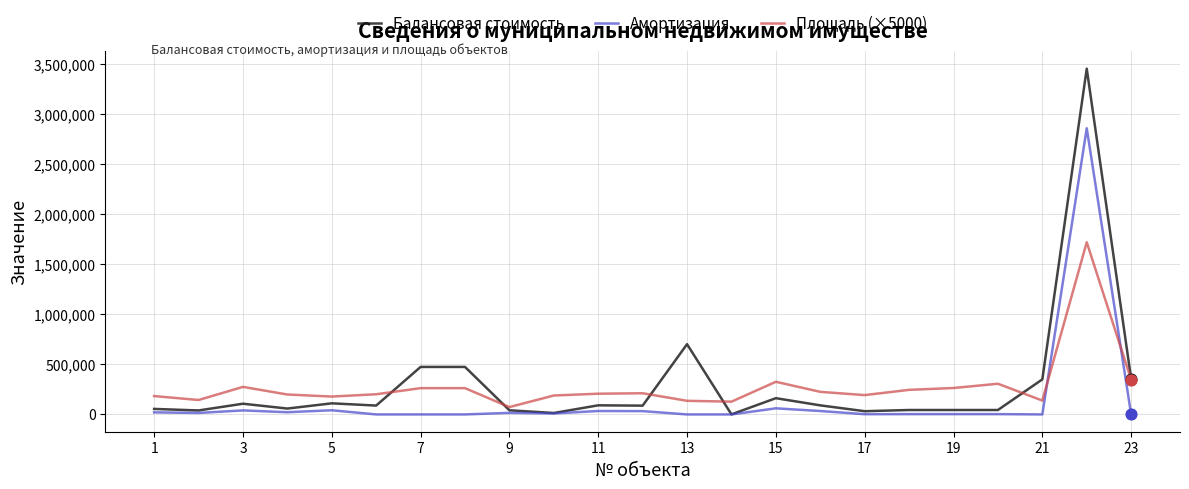

Which series has the widest spread of values?

Балансовая стоимость